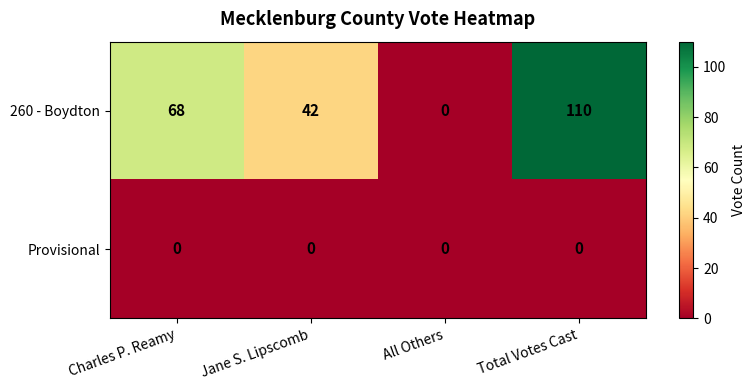

Which series has the largest total across all categories?

260 - Boydton